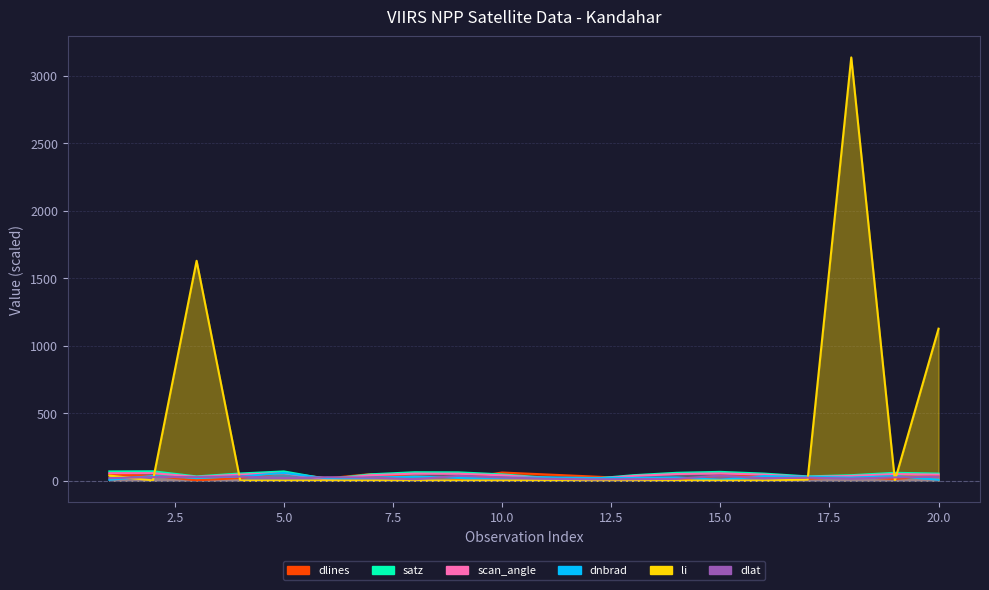

In dlat, how many points are higher than both neighbors (excluding endpoints)?

5